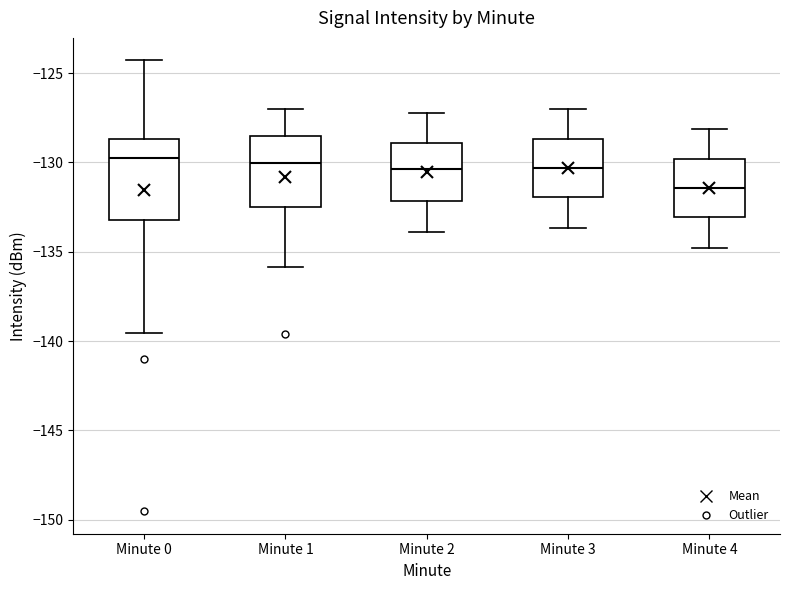

Where does the median line of the box for Minute 1 sit on the y-axis? The values are not printed on the chart, so give them approximately, as read against the axis.

-130.0